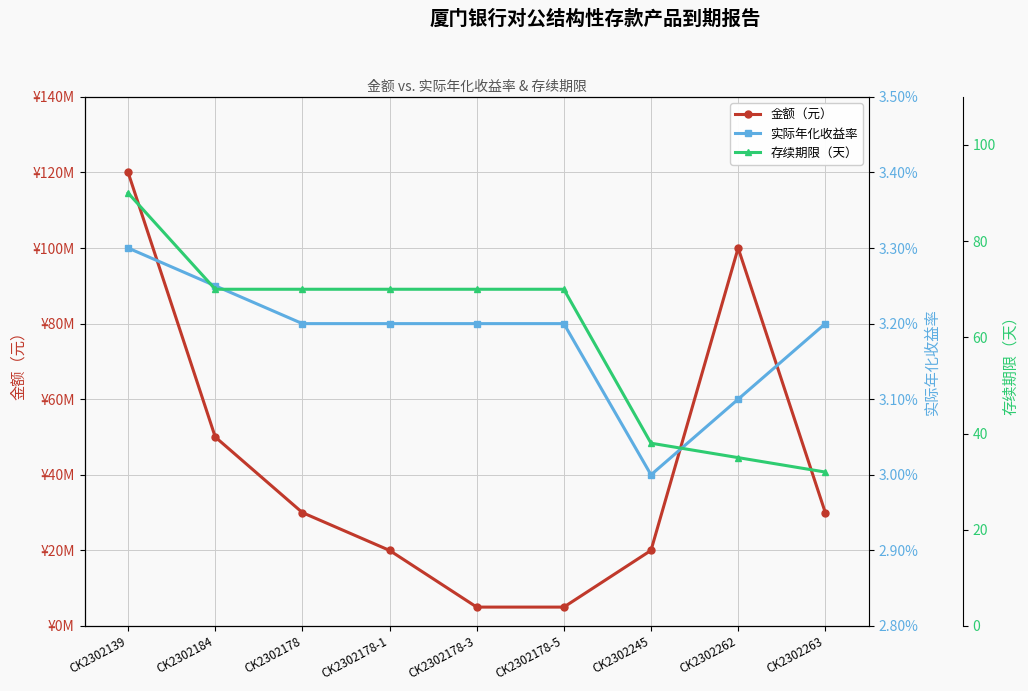

Reading right to left, extract all data points from this chart.

金额（元）: CK2302263=30000000.0	CK2302262=100000000.0	CK2302245=20000000.0	CK2302178-5=5000000.0	CK2302178-3=5000000.0	CK2302178-1=20000000.0	CK2302178=30000000.0	CK2302184=50000000.0	CK2302139=120000000.0
实际年化收益率: CK2302263=0.0	CK2302262=0.0	CK2302245=0.0	CK2302178-5=0.0	CK2302178-3=0.0	CK2302178-1=0.0	CK2302178=0.0	CK2302184=0.0	CK2302139=0.0
存续期限（天）: CK2302263=32.0	CK2302262=35.0	CK2302245=38.0	CK2302178-5=70.0	CK2302178-3=70.0	CK2302178-1=70.0	CK2302178=70.0	CK2302184=70.0	CK2302139=90.0